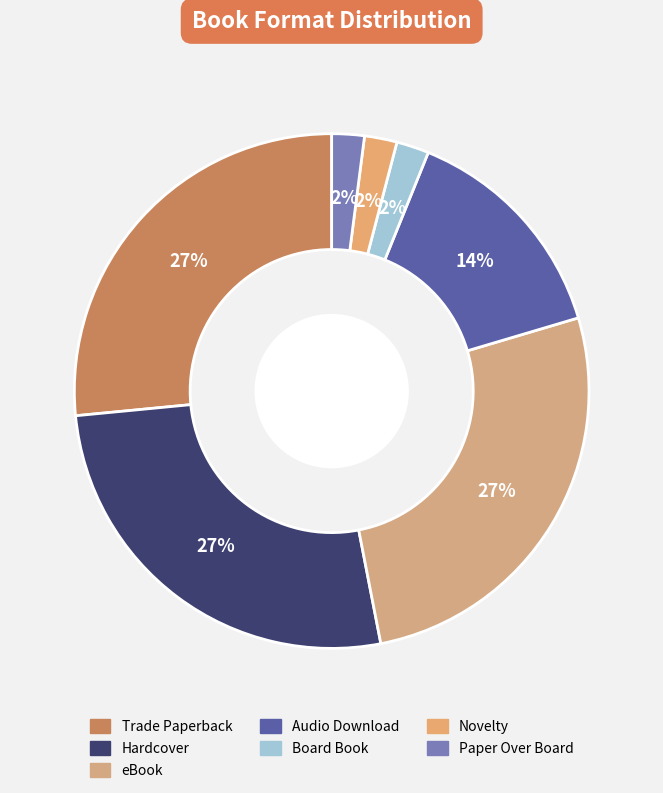

Combined, what portion of the pie is eBook and Trade Paperback?

53.1%